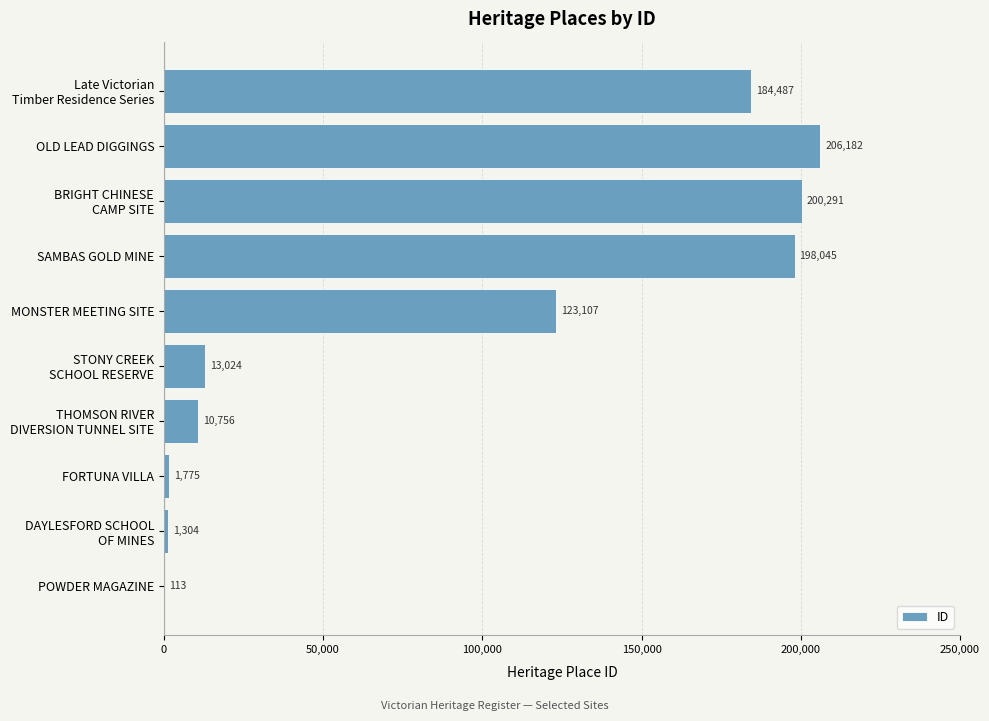

What is the change in value from POWDER MAGAZINE to MONSTER MEETING SITE?

+122994